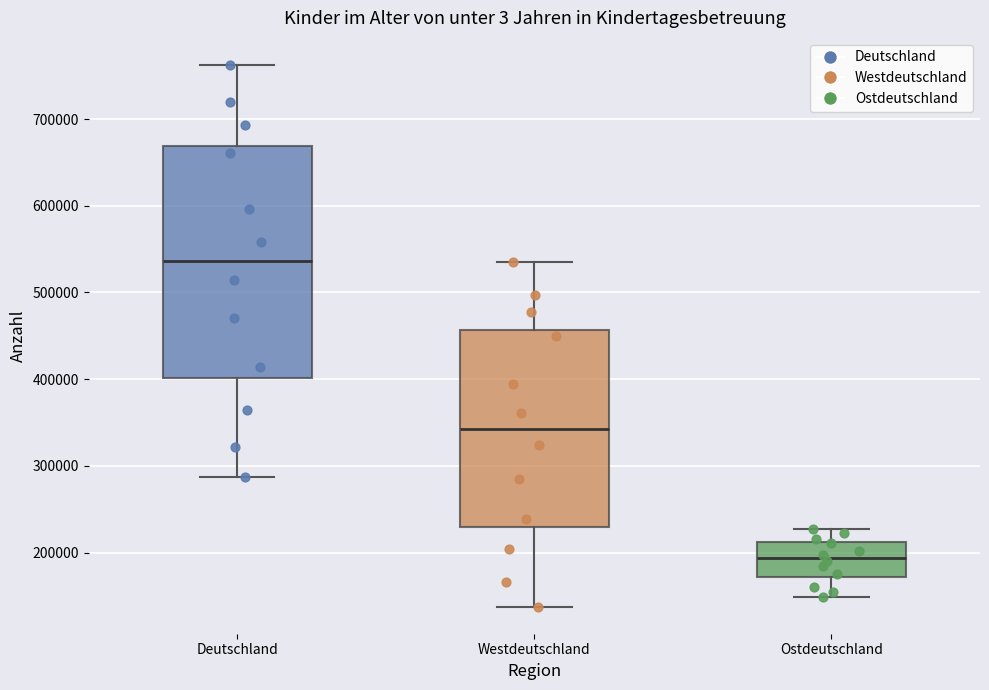

Where is the lower edge of the box for Ostdeutschland on the y-axis? The values are not printed on the chart, so give them approximately, as read against the axis.

170000